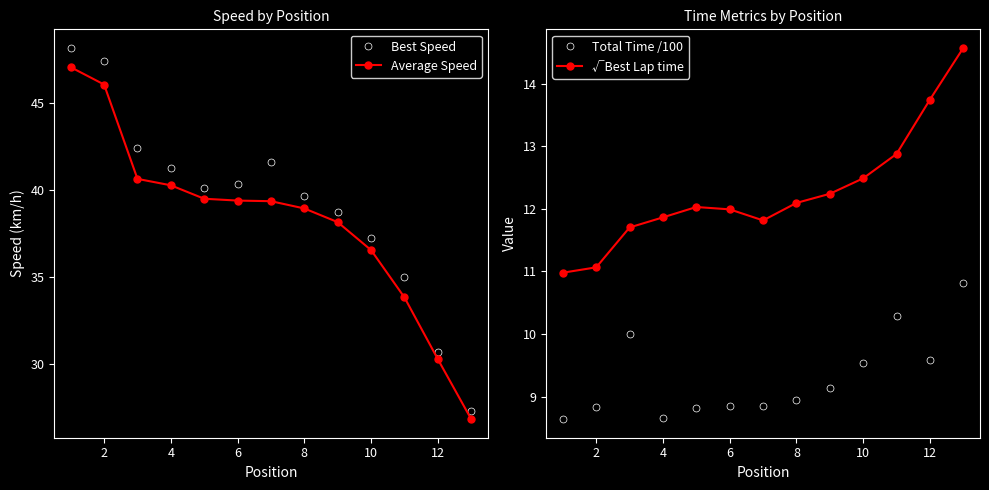

Reading right to left, transcribe all the data shown in this chart.

Best Speed: 27.3	30.7	35.0	37.2	38.7	39.7	41.6	40.4	40.1	41.2	42.4	47.4	48.1
Average Speed: 26.8	30.3	33.8	36.5	38.1	38.9	39.3	39.4	39.5	40.3	40.6	46.0	47.0
Total Time /100: 10.8	9.6	10.3	9.5	9.1	8.9	8.9	8.8	8.8	8.7	10.0	8.8	8.6
√Best Lap time: 14.6	13.7	12.9	12.5	12.2	12.1	11.8	12.0	12.0	11.9	11.7	11.1	11.0